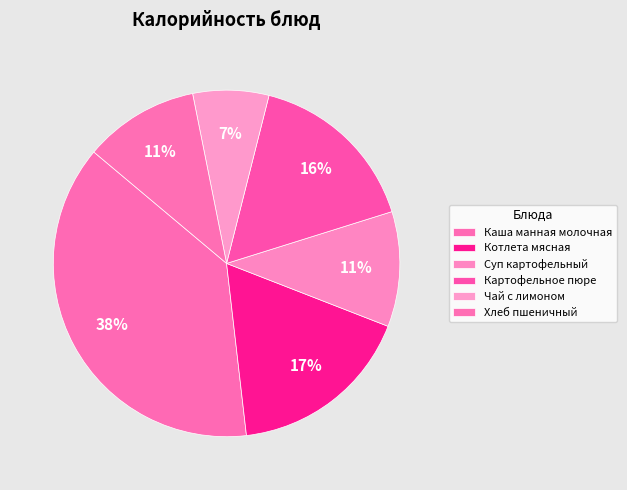

Is it true that Картофельное пюре is 10% of the pie?

False